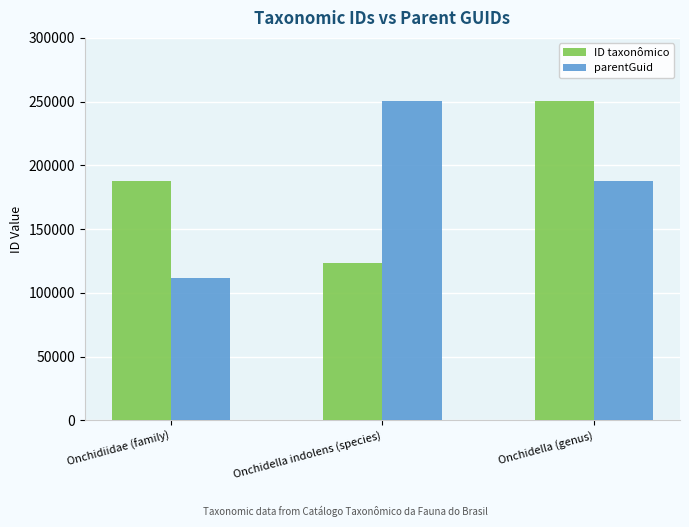

Reading left to right, transcribe all the data shown in this chart.

ID taxonômico: Onchidiidae (family)=187910	Onchidella indolens (species)=123407	Onchidella (genus)=250150
parentGuid: Onchidiidae (family)=111684	Onchidella indolens (species)=250150	Onchidella (genus)=187910